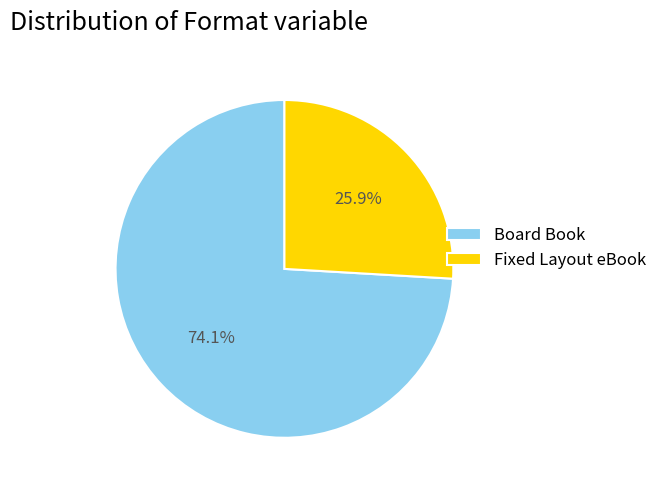

To the nearest percent, what is the difference between the Fixed Layout eBook and Board Book slice percentages?

48%